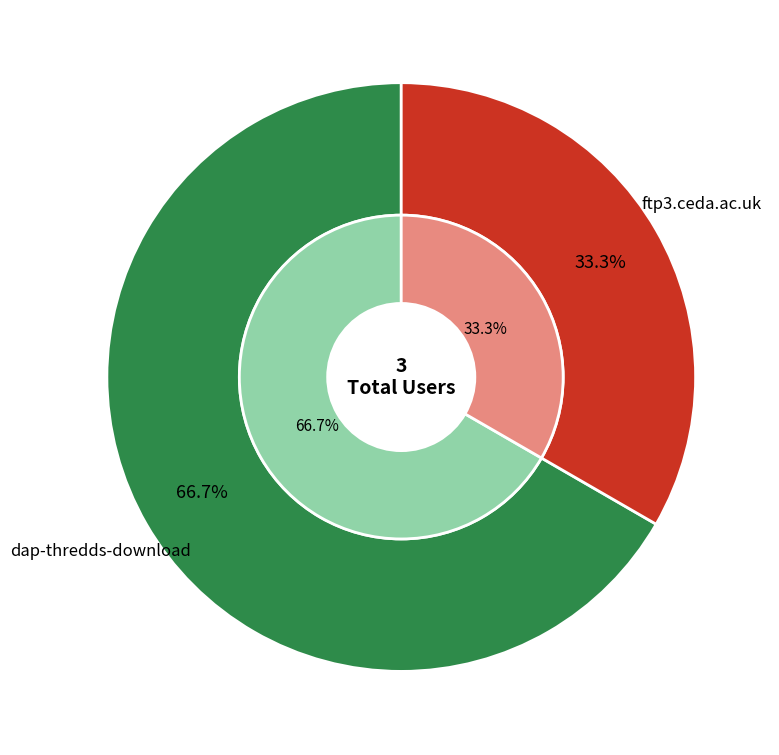

What percentage is the dap-thredds-download slice, to the nearest percent?

67%